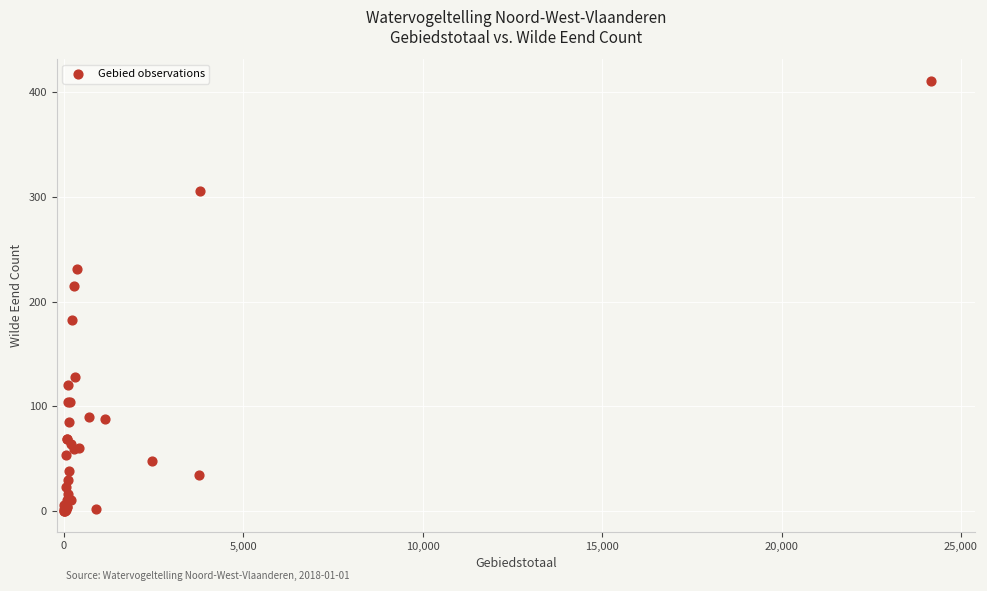

What Y value in the scatter plot is closest to 205?

215